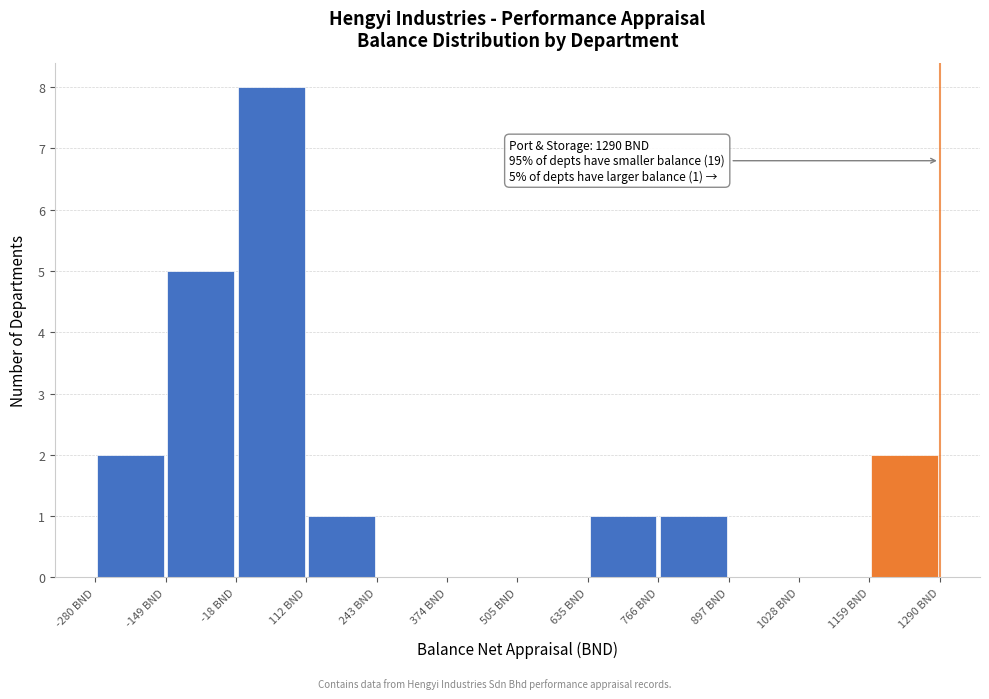

Which range on the x-axis has the tallest bar?

-20 to 120